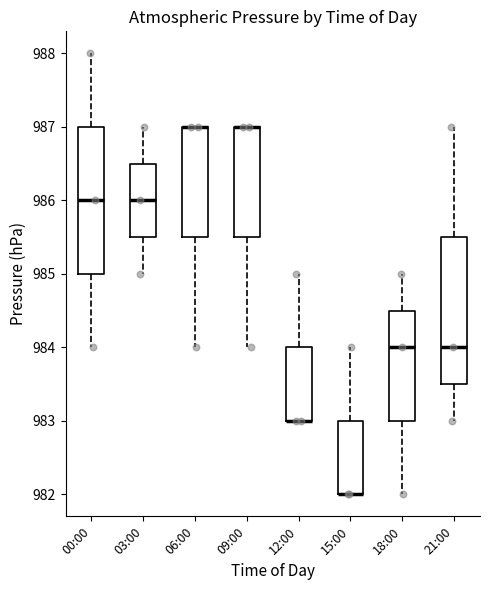

Reading left to right, read every box against the y-axis: the position of its median line, the range the box covers, and the ends of its whiskers. The values are not printed on the chart, so give them approximately, as read against the axis.

00:00: median 986.0, box 985.0 to 987.0, whiskers 984.0 to 988.0
03:00: median 986.0, box 985.5 to 986.5, whiskers 985.0 to 987.0
06:00: median 987.0 (drawn on the box's upper edge), box 985.5 to 987.0, whiskers 984.0 to 987.0
09:00: median 987.0 (drawn on the box's upper edge), box 985.5 to 987.0, whiskers 984.0 to 987.0
12:00: median 983.0 (drawn on the box's lower edge), box 983.0 to 984.0, whiskers 983.0 to 985.0
15:00: median 982.0 (drawn on the box's lower edge), box 982.0 to 983.0, whiskers 982.0 to 984.0
18:00: median 984.0, box 983.0 to 984.5, whiskers 982.0 to 985.0
21:00: median 984.0, box 983.5 to 985.5, whiskers 983.0 to 987.0